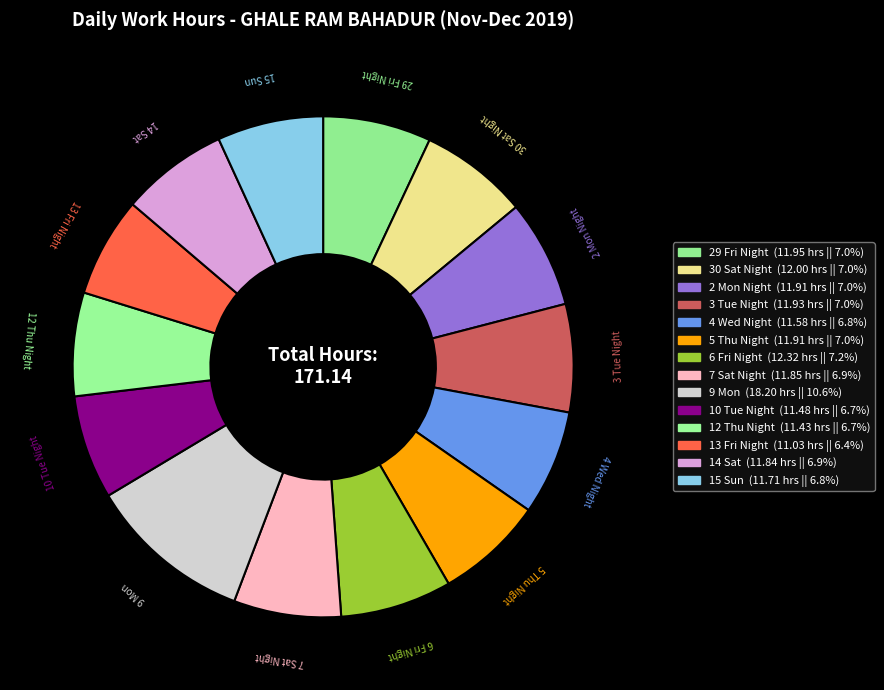

To the nearest percent, what is the combined percentage of 10 Tue Night and 4 Wed Night?

13%